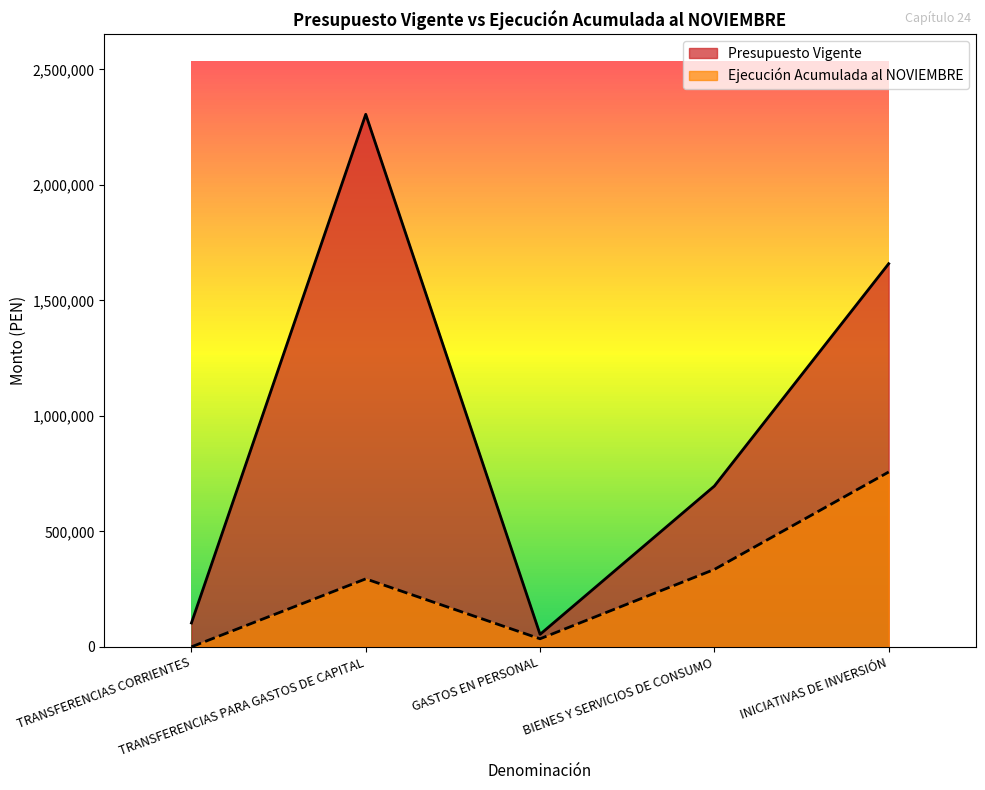

Reading left to right, transcribe all the data shown in this chart.

Presupuesto Vigente: 103350	2305849	54000	696191	1659008
Ejecución Acumulada: 0	294356	34850	335197	757069